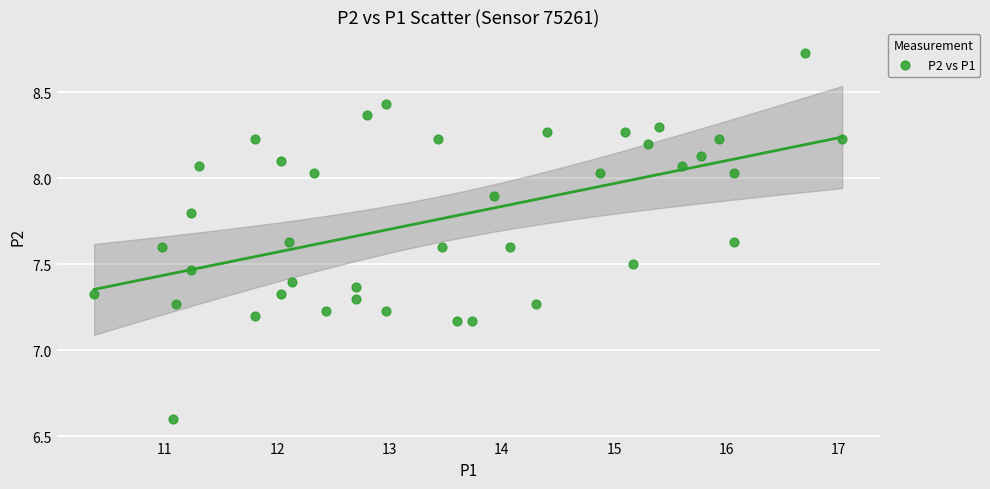

What is the range of X values (max minus min)?

6.7